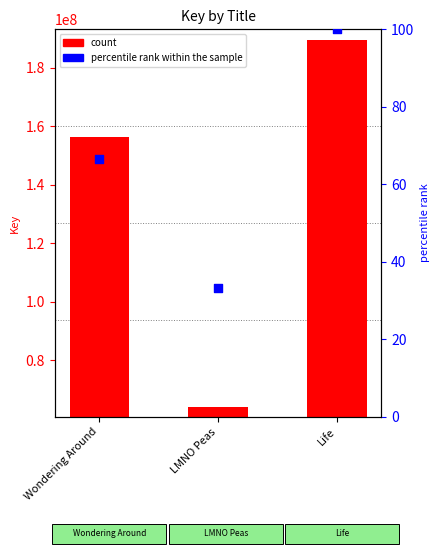

Which series has the largest total across all categories?

count